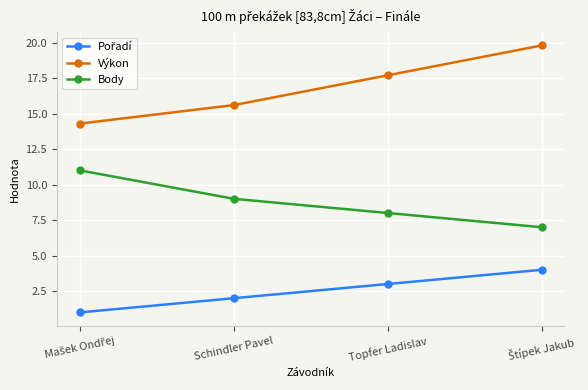

True or false: Výkon and Body cross at least once.

False